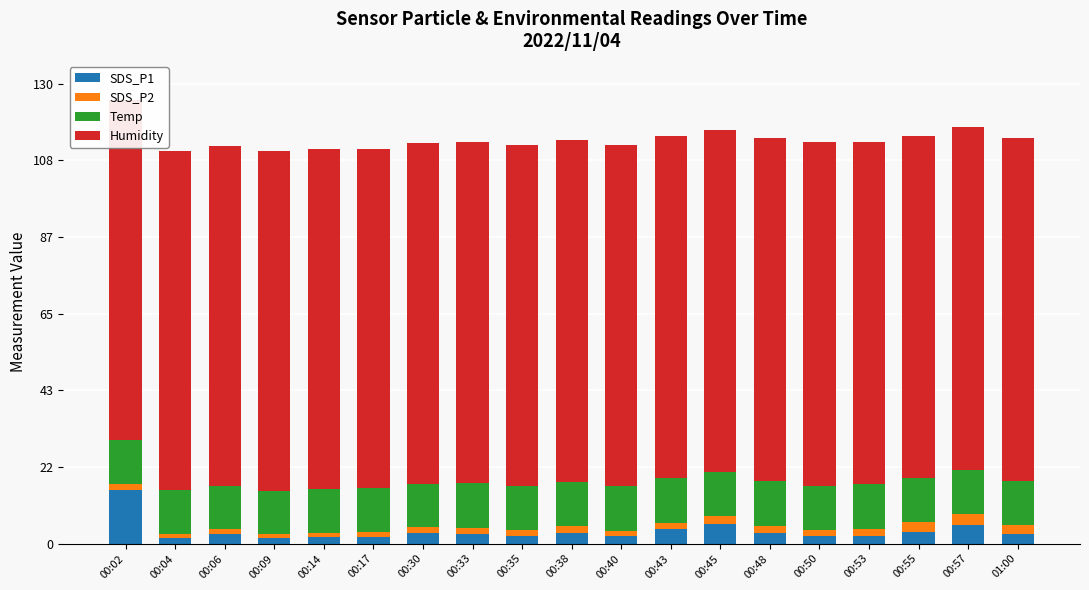

What are all the series names shown in the legend?

SDS_P1, SDS_P2, Temp, Humidity